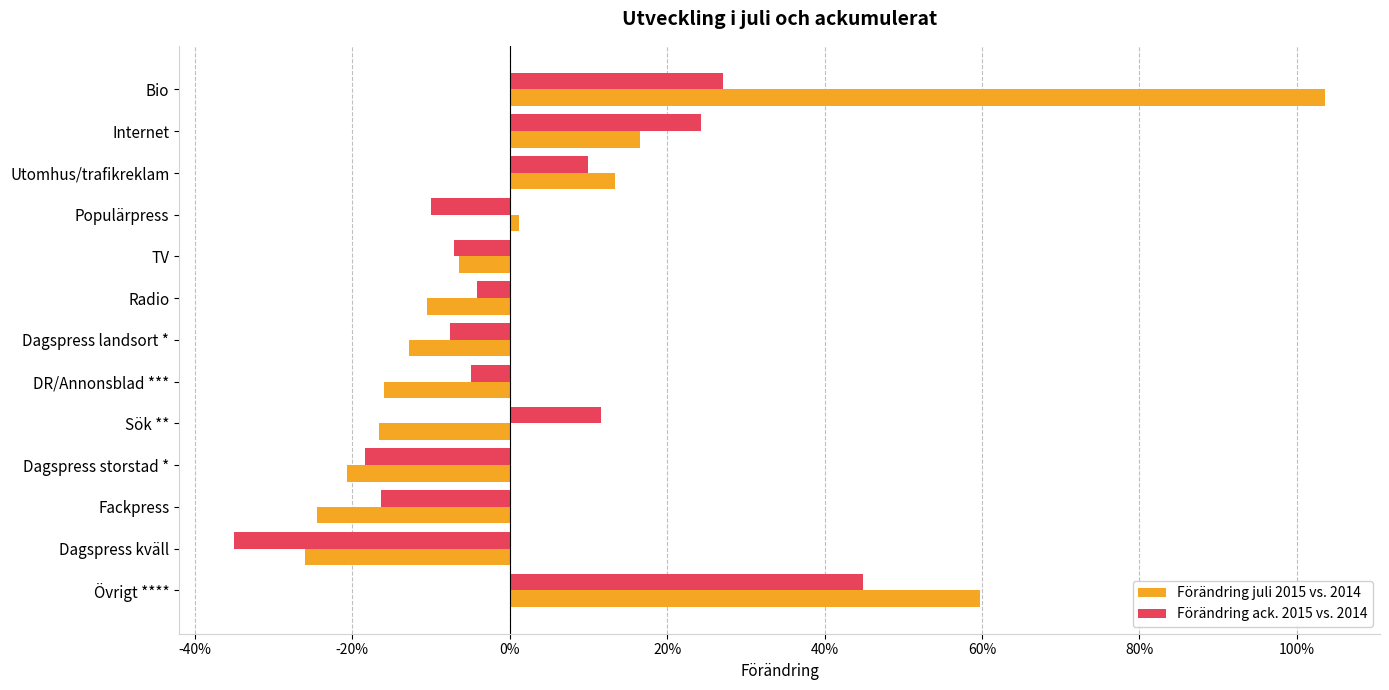

What is the maximum value shown in the chart?

1.0